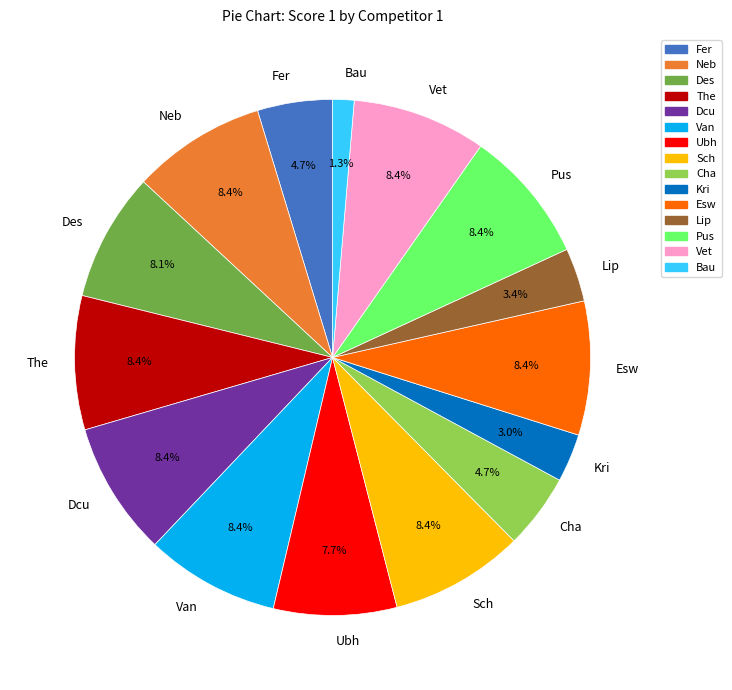

Does any single category account for the majority?

No